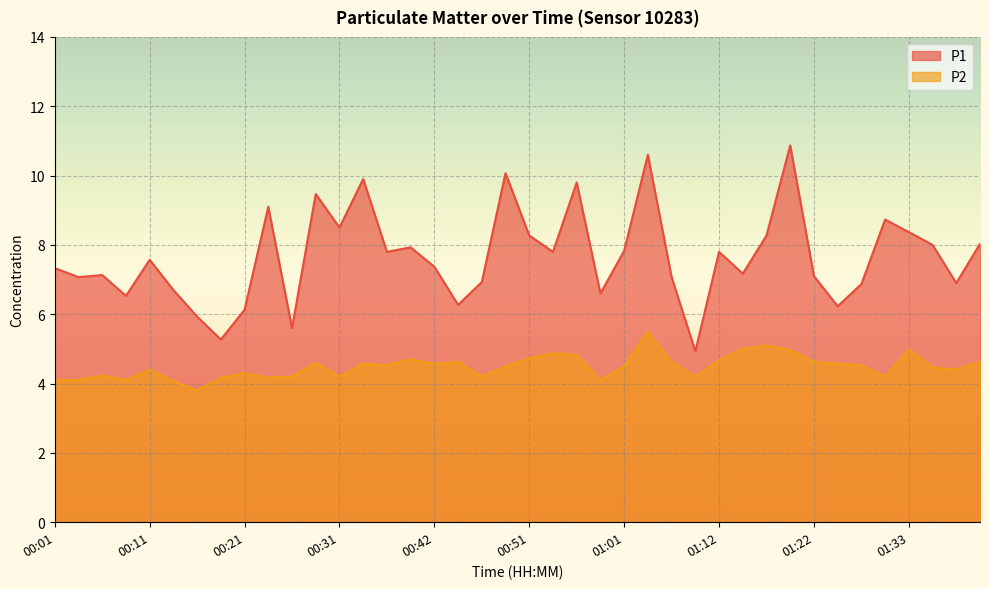

How many values in the P2 series are below 4?

1